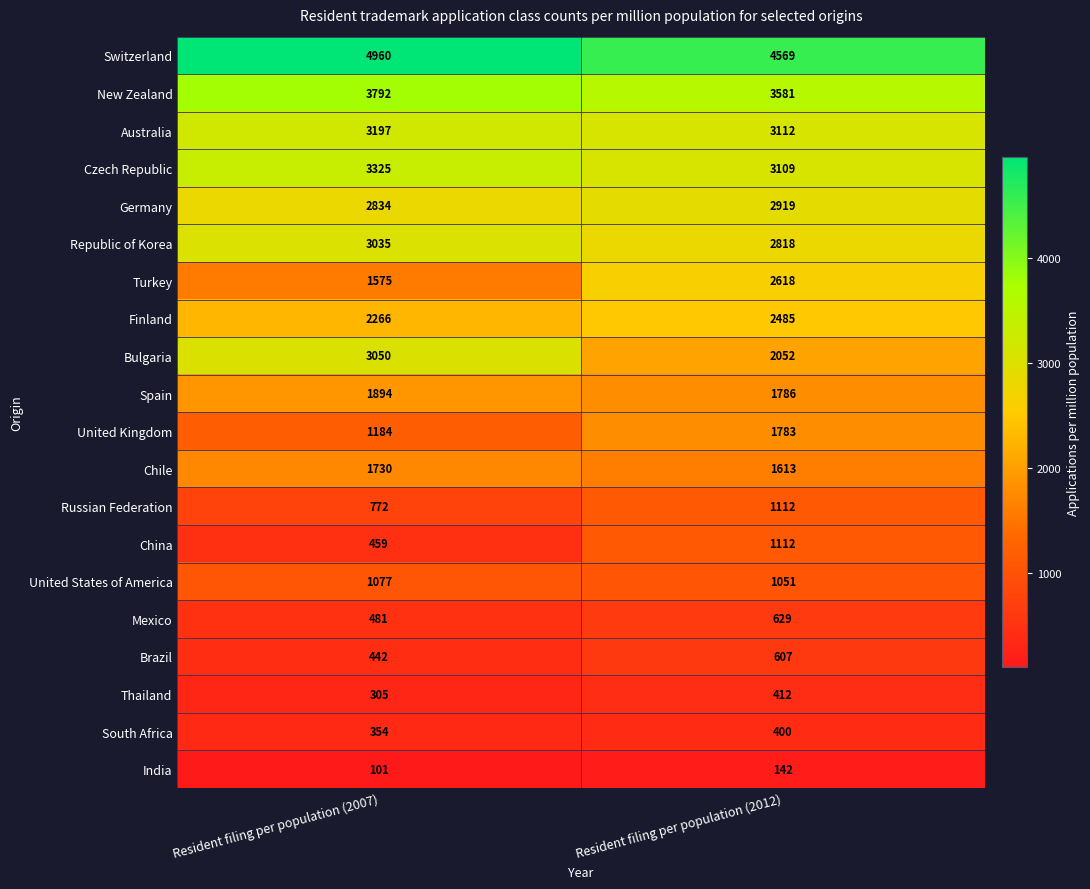

What is the maximum value shown in the chart?

4960